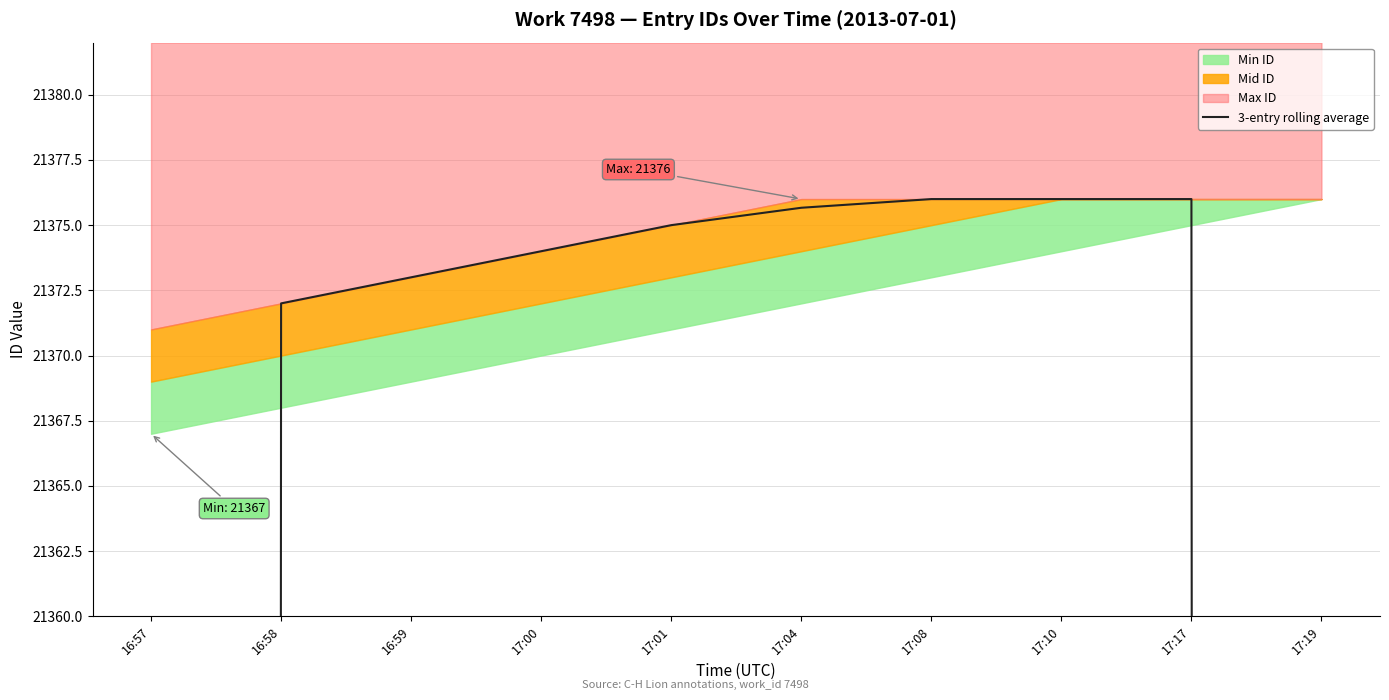

What is the maximum value shown in the chart?

21376.0